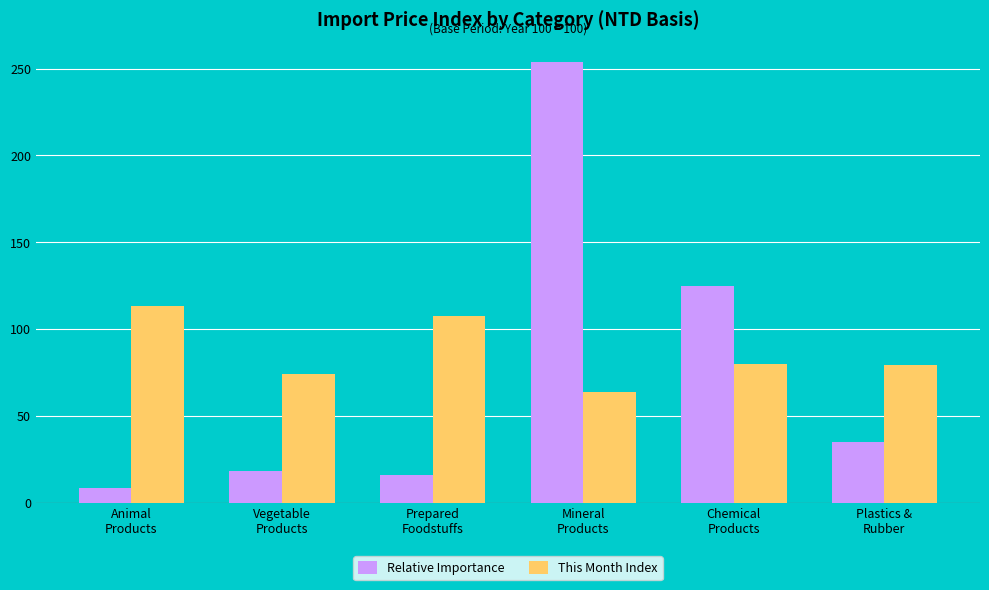

Which series has the largest total across all categories?

This Month Index